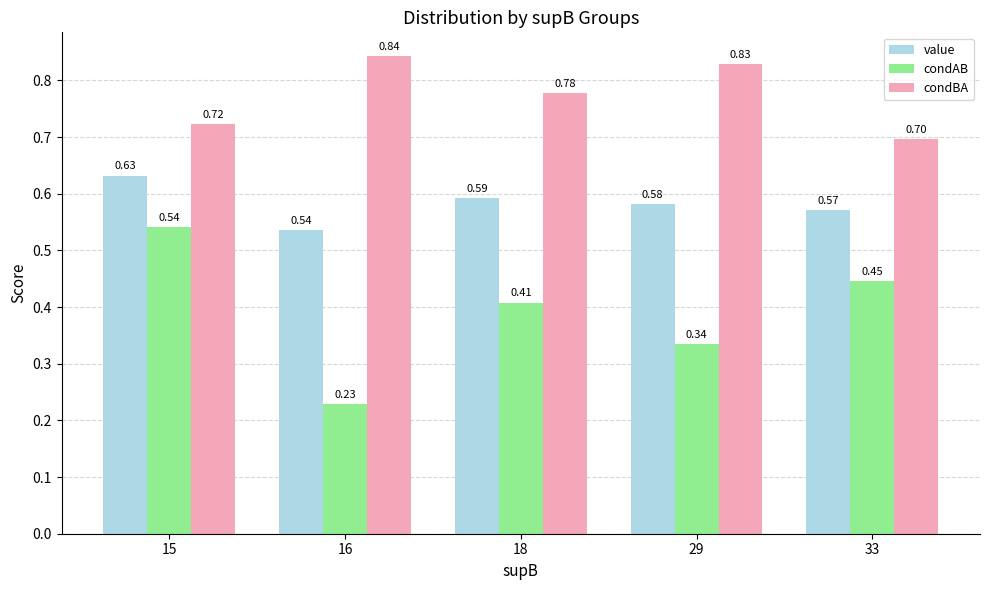

Which series has the widest spread of values?

condAB